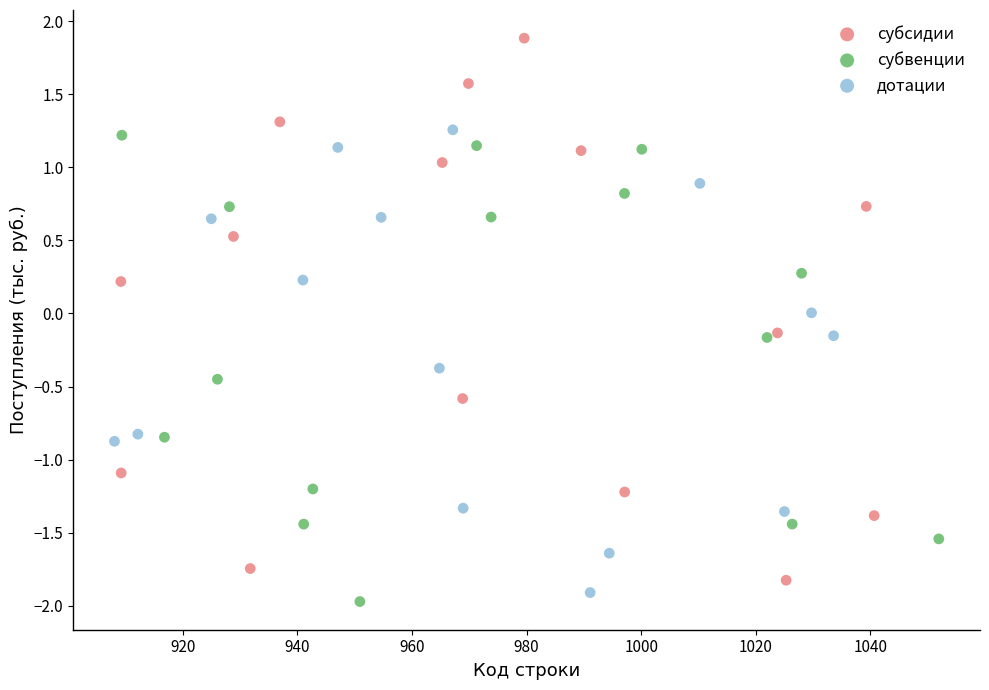

Which series has the largest Y range (max minus min)?

субсидии